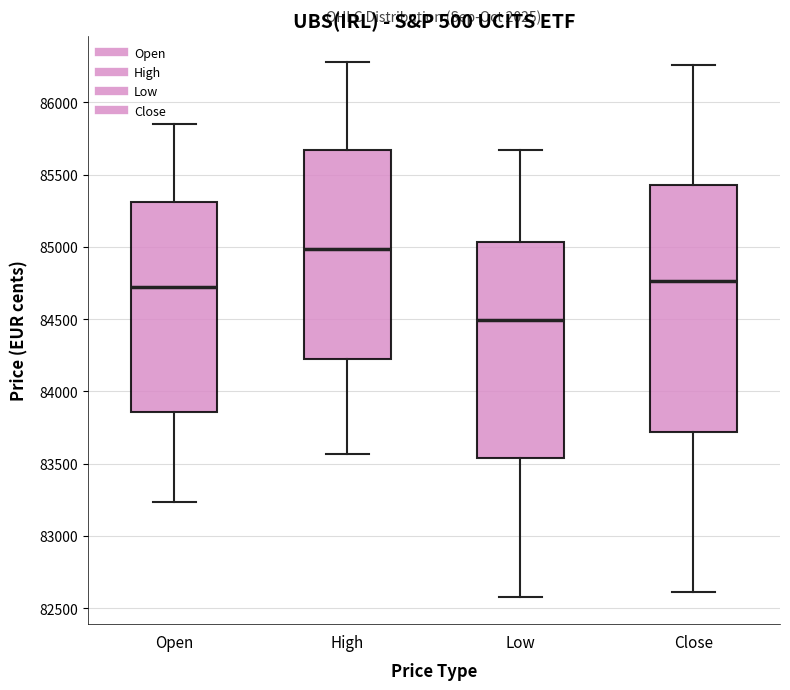

Where does the upper whisker of the box for Low end on the y-axis? The values are not printed on the chart, so give them approximately, as read against the axis.

85650